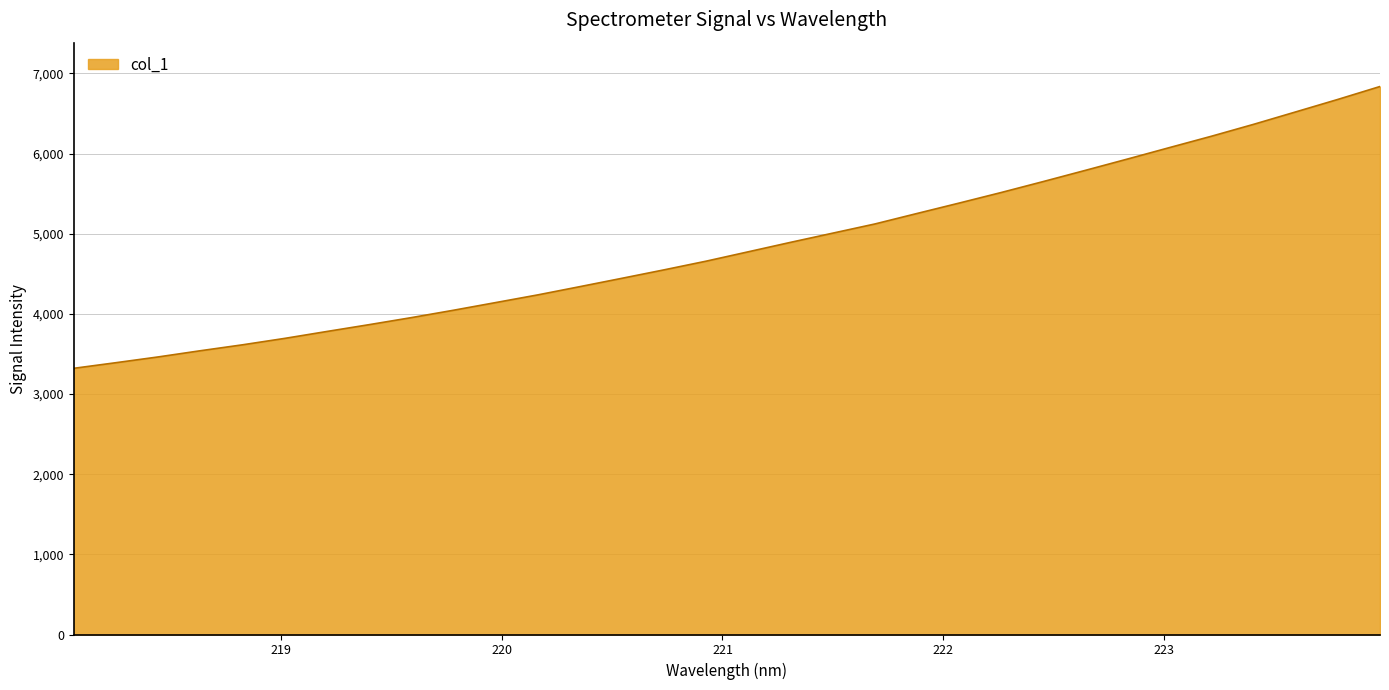

What is the difference between the maximum and minimum values?

3516.2